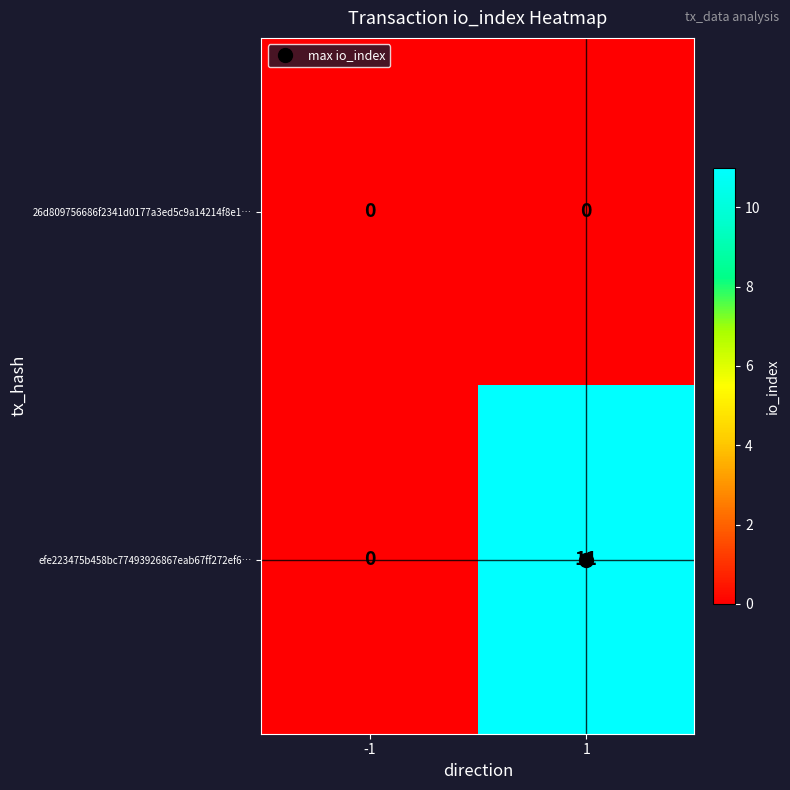

What is the difference between the highest and lowest values at 1?

11